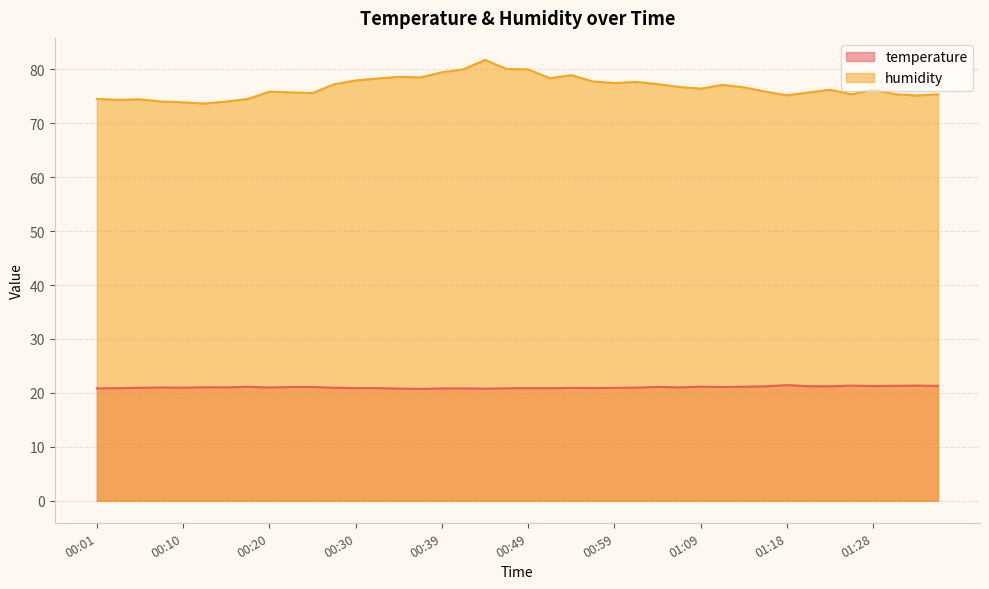

Count the number of categories in the chart.

40